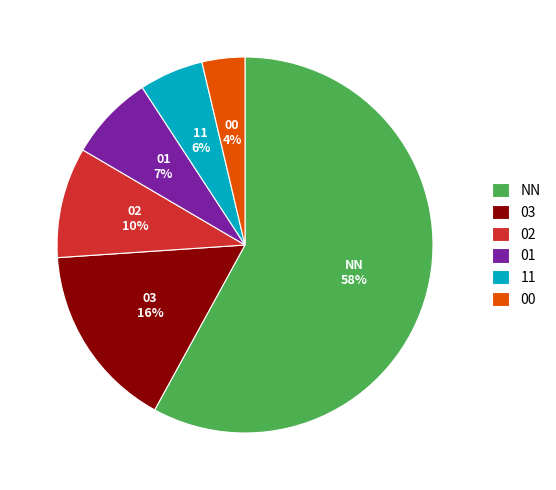

Between 03 and NN, which is larger?

NN